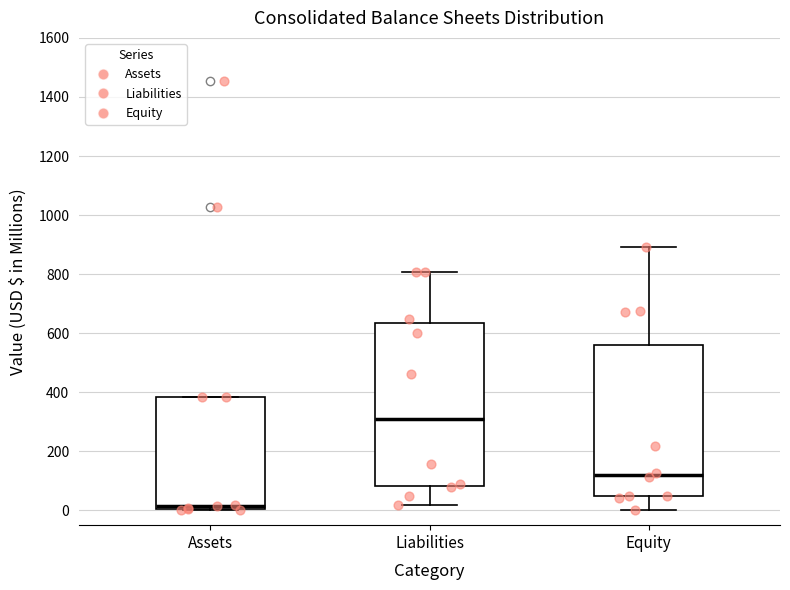

Which box's median line is the lowest?

Assets